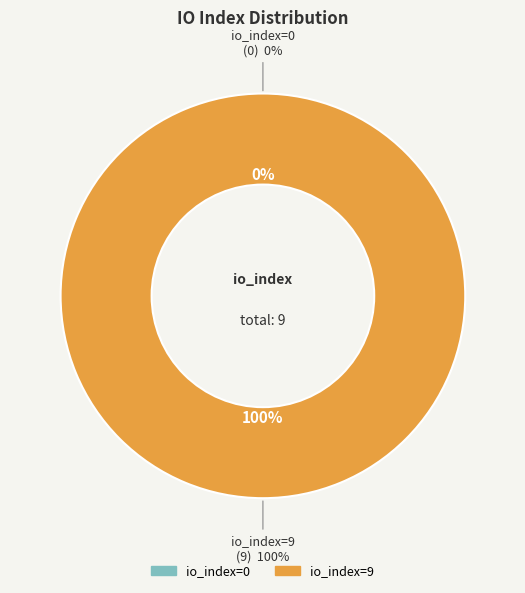

True or false: tx_hash_0 accounts for 12% of the total.

False